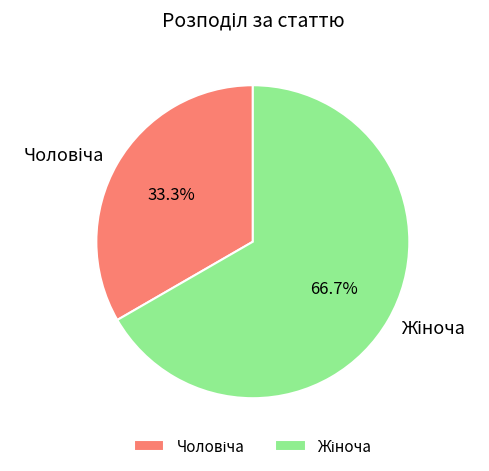

Is there any slice that represents more than half of the pie?

Yes